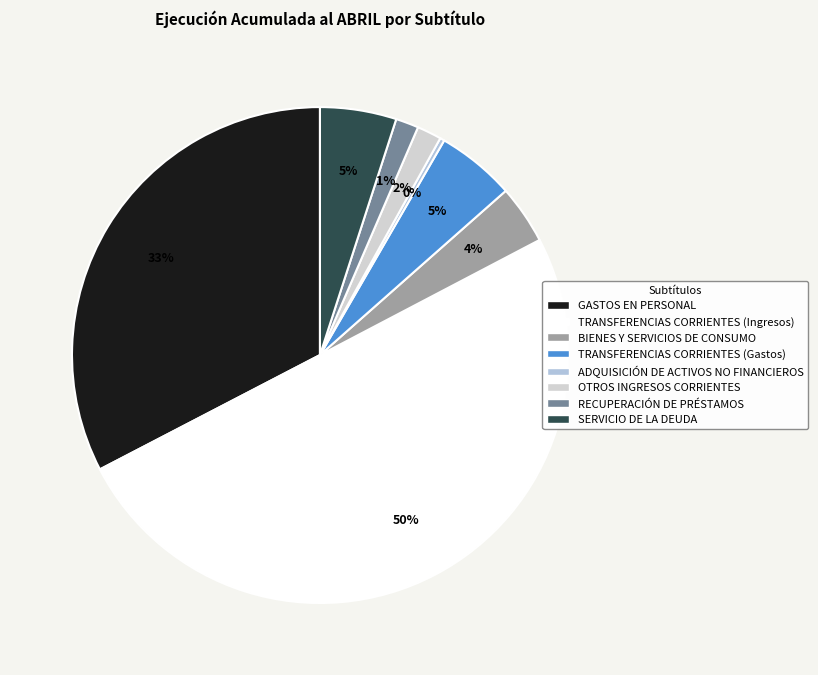

Approximately how many times larger is the value at BIENES Y SERVICIOS DE CONSUMO compared to OTROS INGRESOS CORRIENTES?

2.4